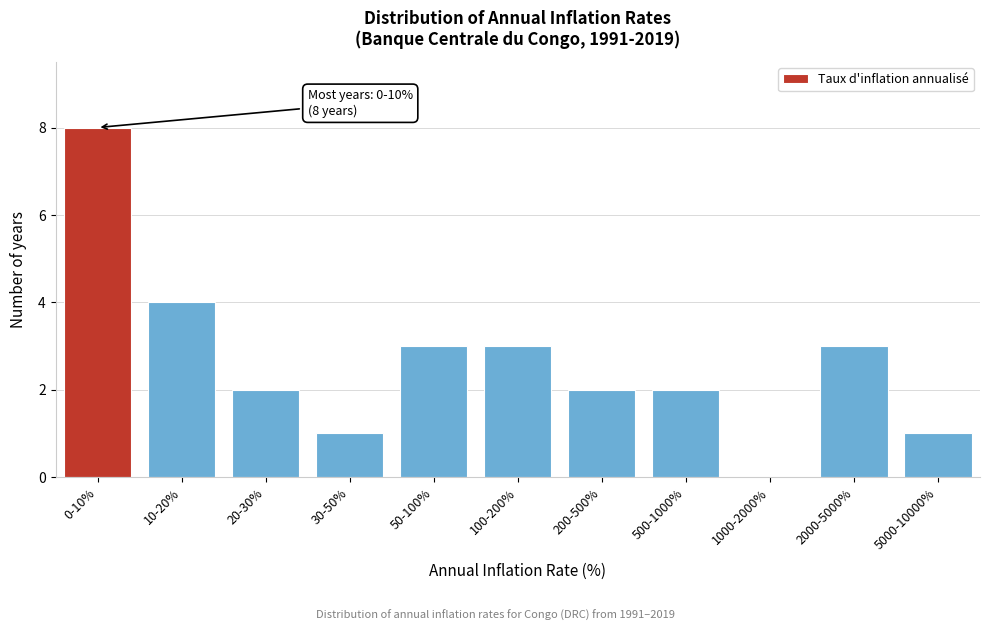

Reading left to right, list all the values displayed in this chart.

0-10%=8	10-20%=4	20-30%=2	30-50%=1	50-100%=3	100-200%=3	200-500%=2	500-1000%=2	1000-2000%=0	2000-5000%=3	5000-10000%=1